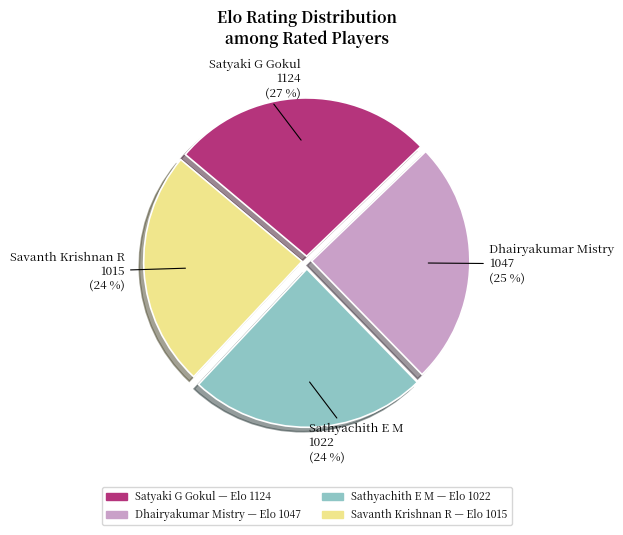

True or false: Dhairyakumar Mistry accounts for 25% of the total.

True